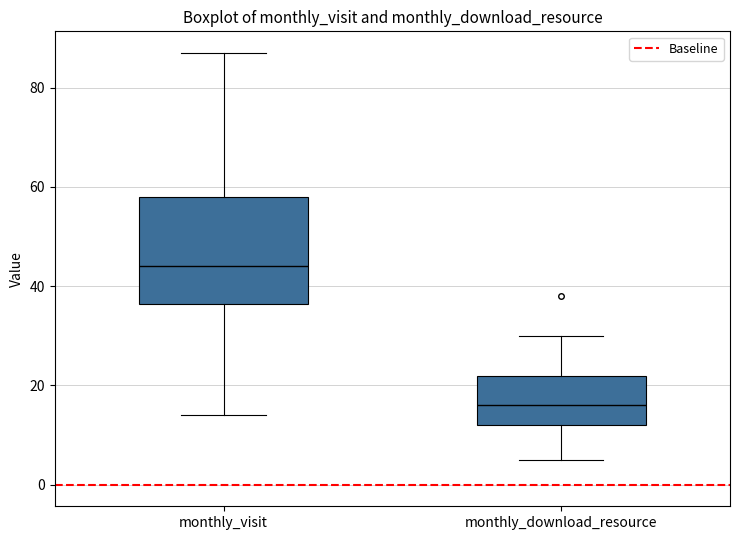

Reading left to right, read every box against the y-axis: the position of its median line, the range the box covers, and the ends of its whiskers. The values are not printed on the chart, so give them approximately, as read against the axis.

monthly_visit: median 44, box 36 to 58, whiskers 14 to 88
monthly_download_resource: median 16, box 12 to 22, whiskers 6 to 30